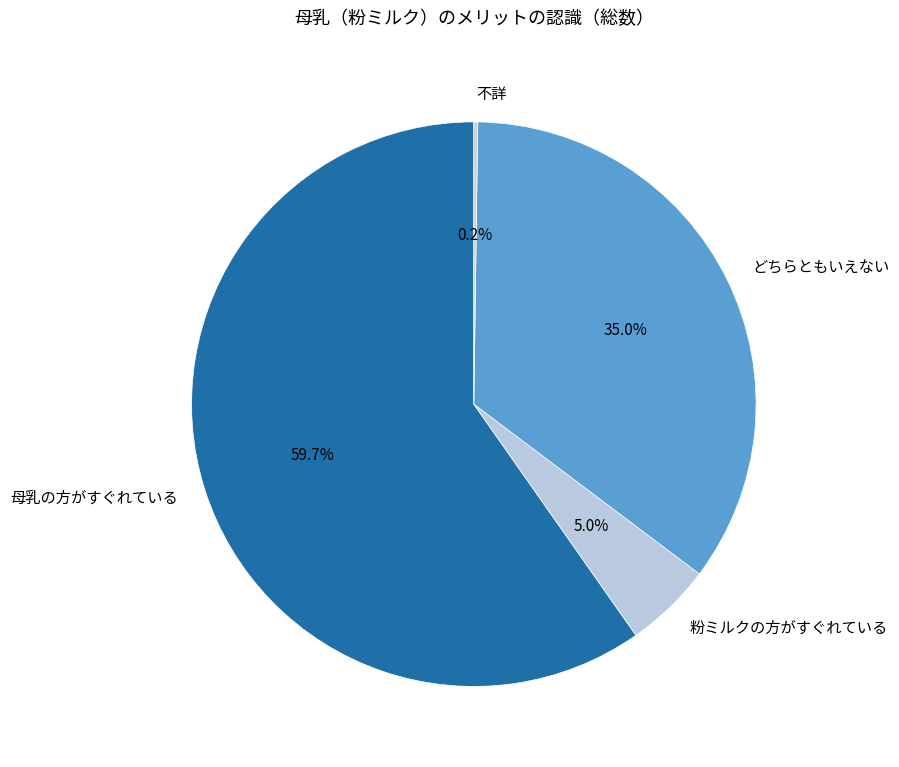

Which slice is the largest?

母乳の方がすぐれている